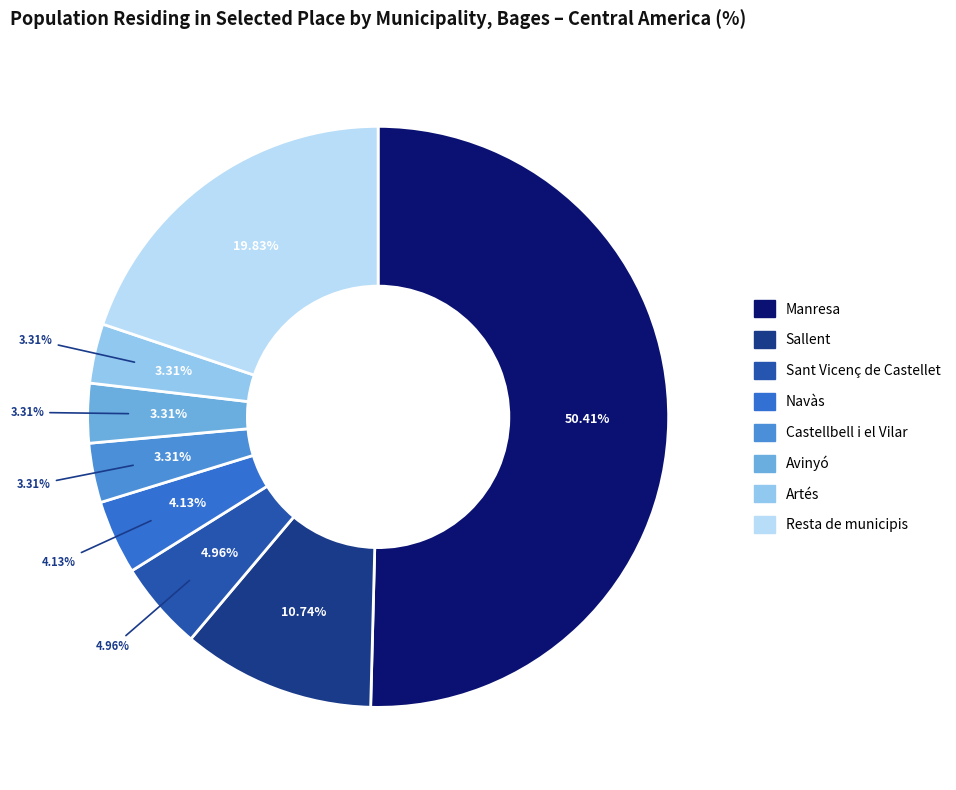

Which category has the smallest portion of the pie?

Castellbell i el Vilar